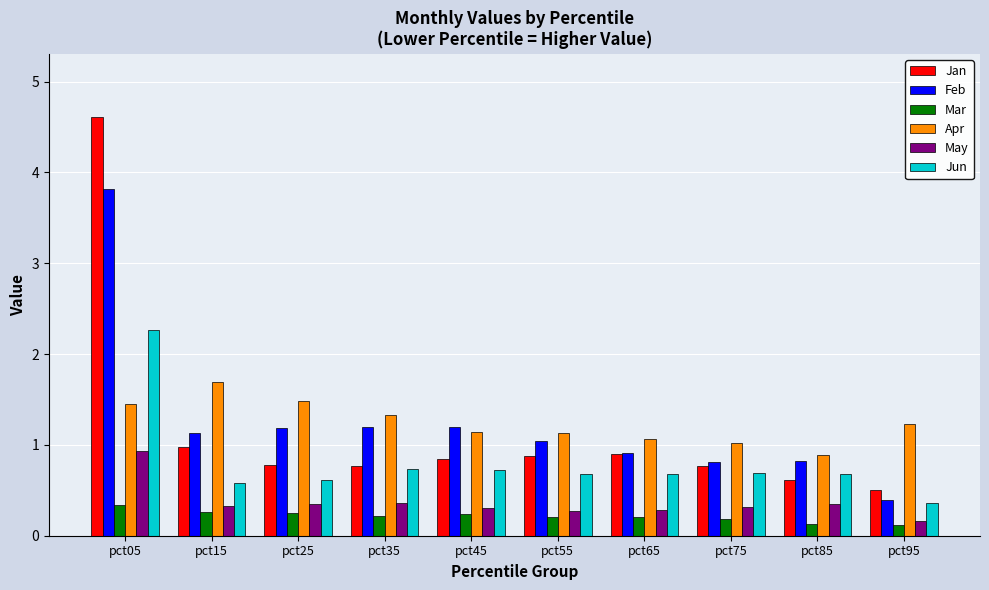

The Jun series shows 1.3 at pct35. True or false?

False